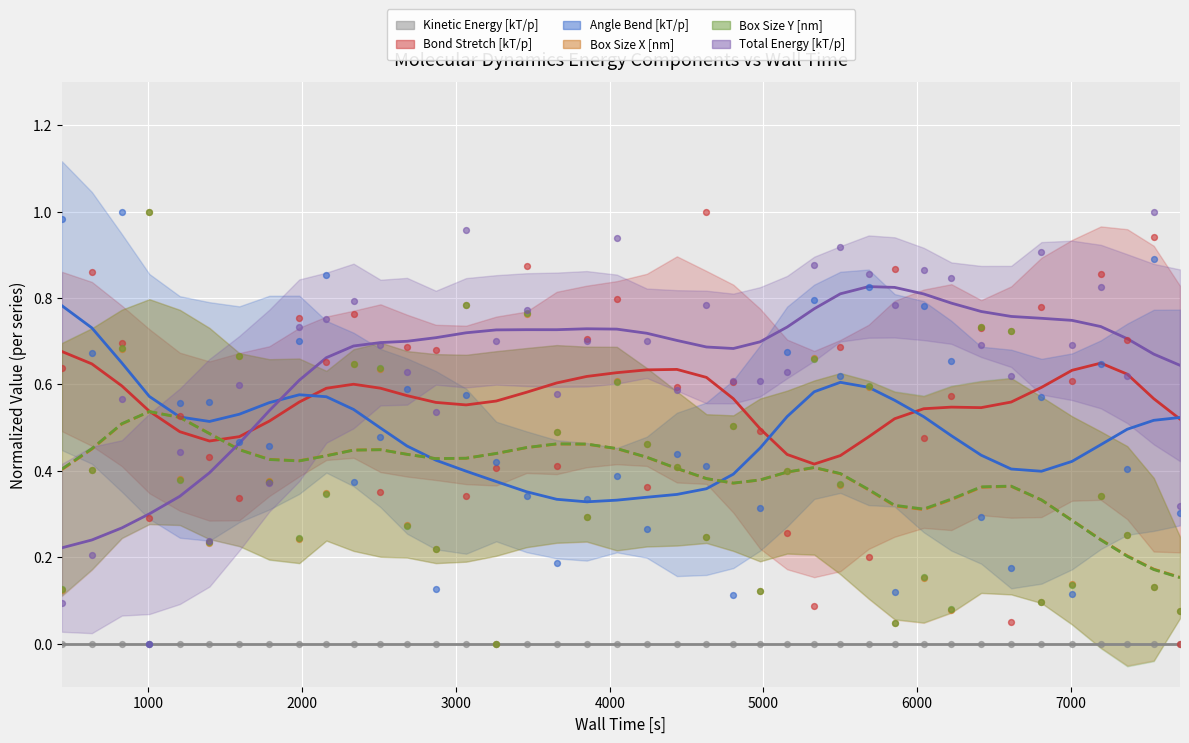

Is the value of Total Energy [kT/p] at 6000 greater than the value of Angle Bend [kT/p] at 32?

Yes